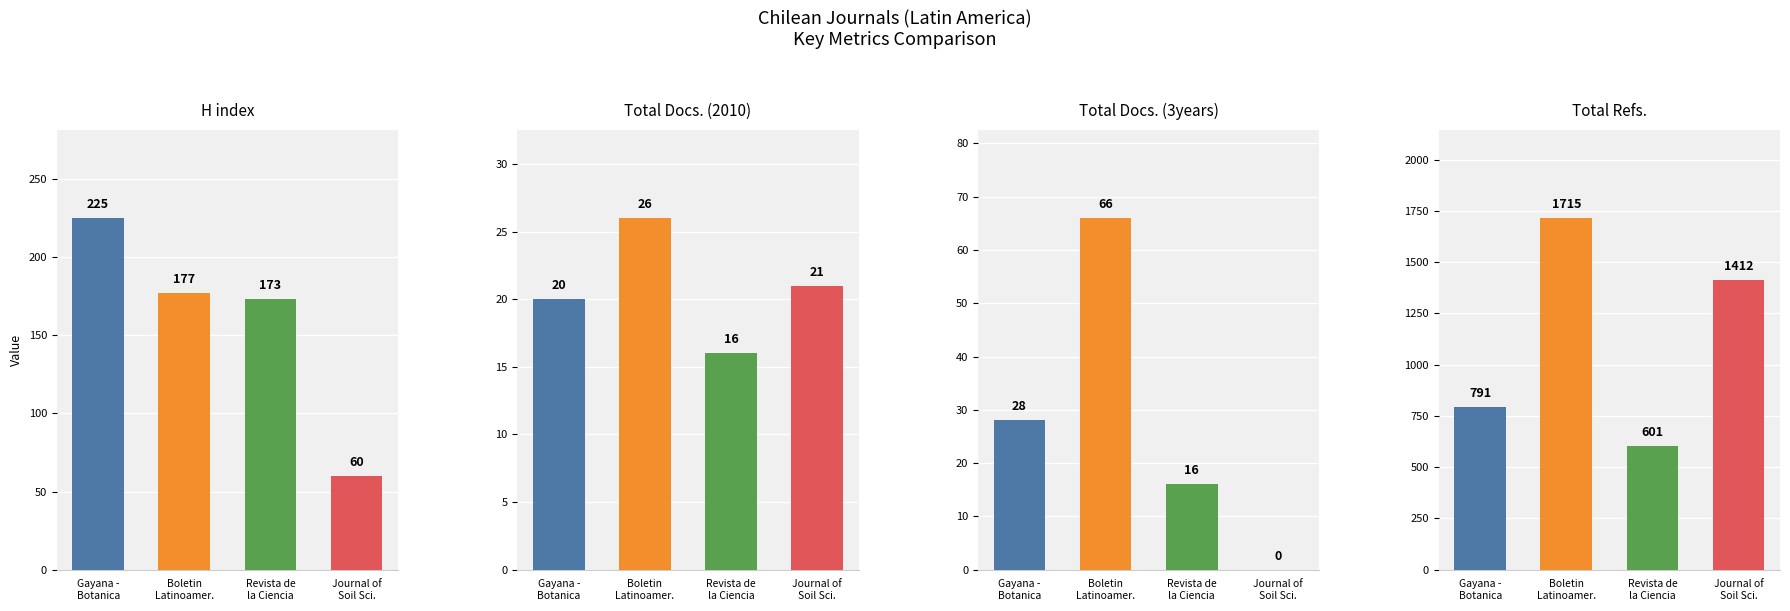

What is the value of the H index bar at the 4th from the left?

60